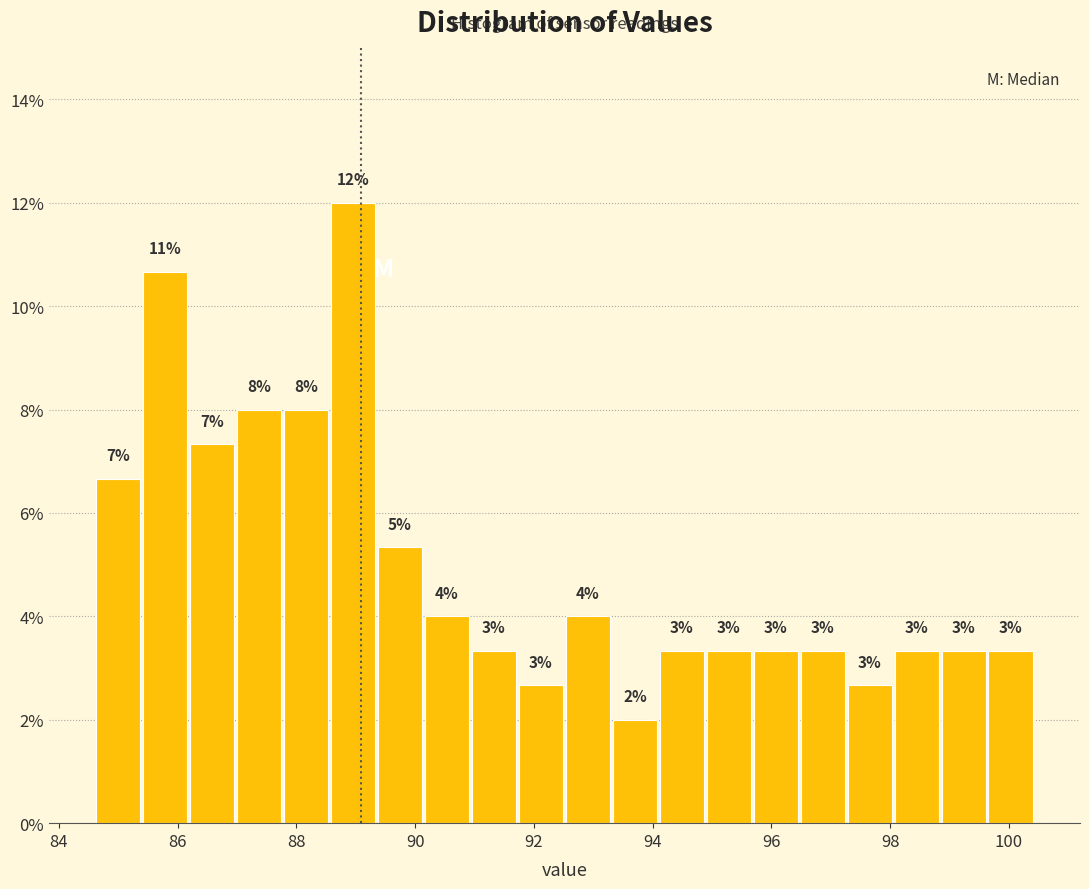

Read against the x-axis, roughly where is the centre of the tallest bar?

89.0